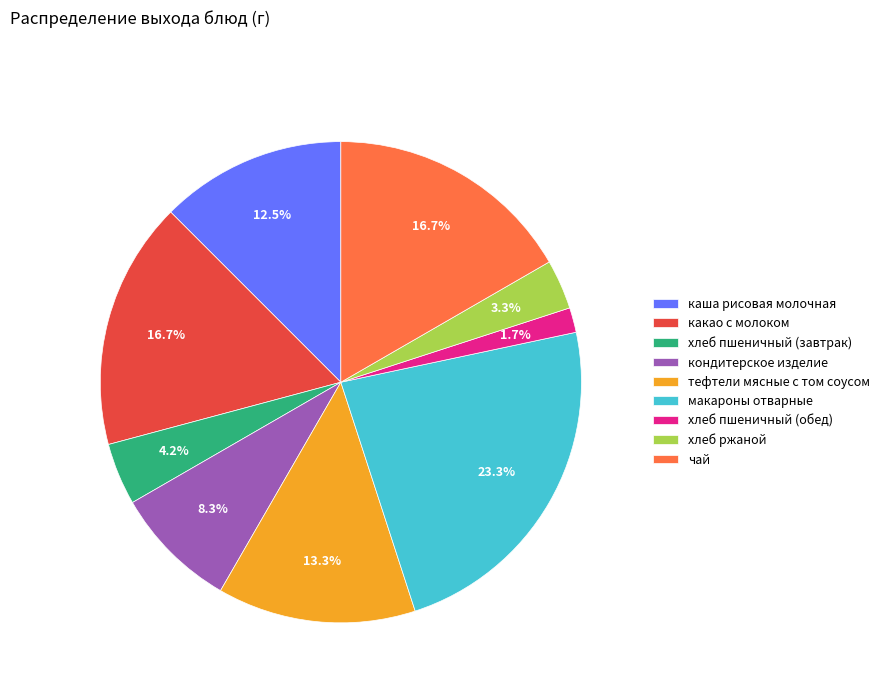

Which slice is the smallest?

хлеб пшеничный (обед)